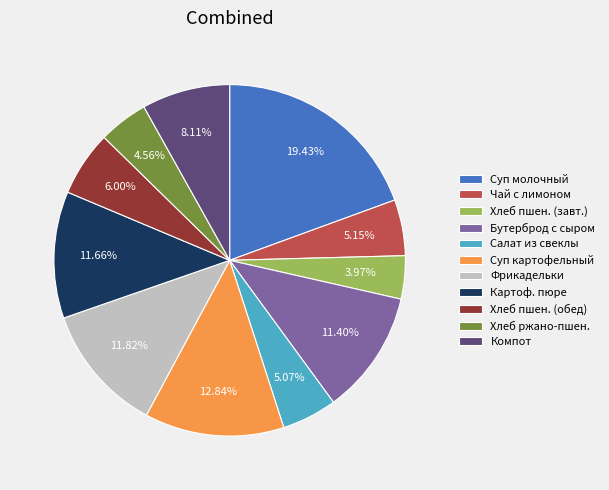

Combined, do Компот and Суп картофельный account for over 50%?

No